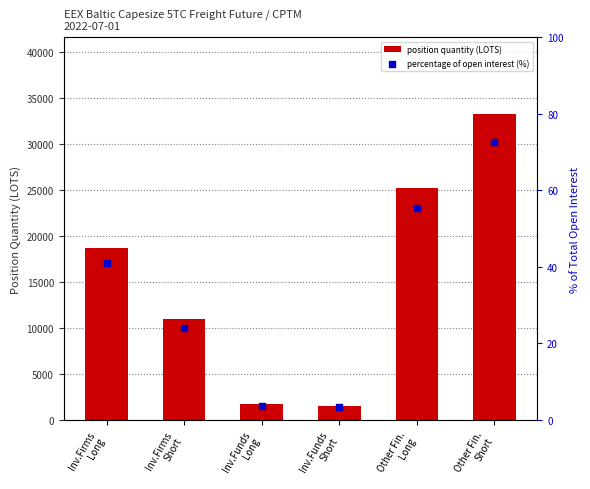

Which series has the largest Y range (max minus min)?

position quantity (LOTS)